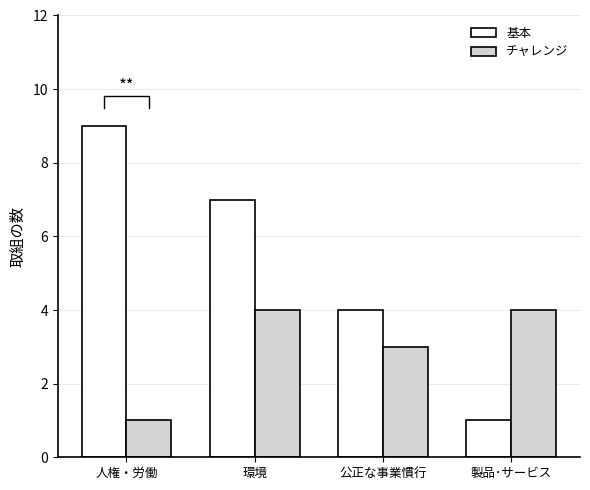

The 基本 series shows 9 at 人権・労働. True or false?

True